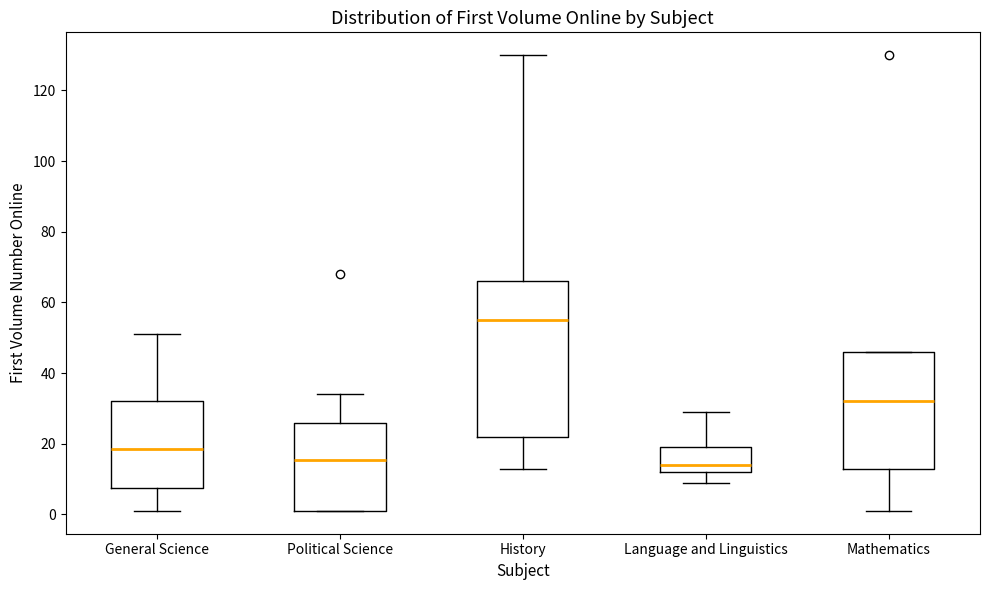

Which box's median line is the highest?

History